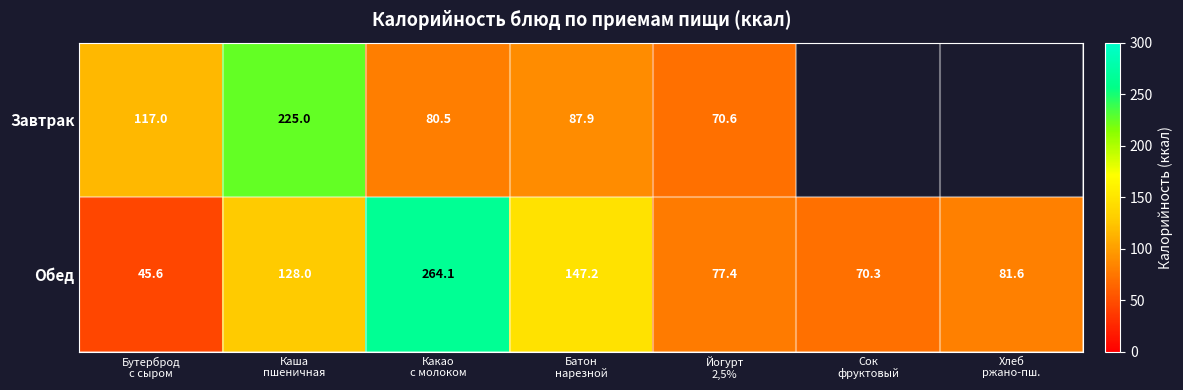

How many values in the Обед series exceed 81?

4